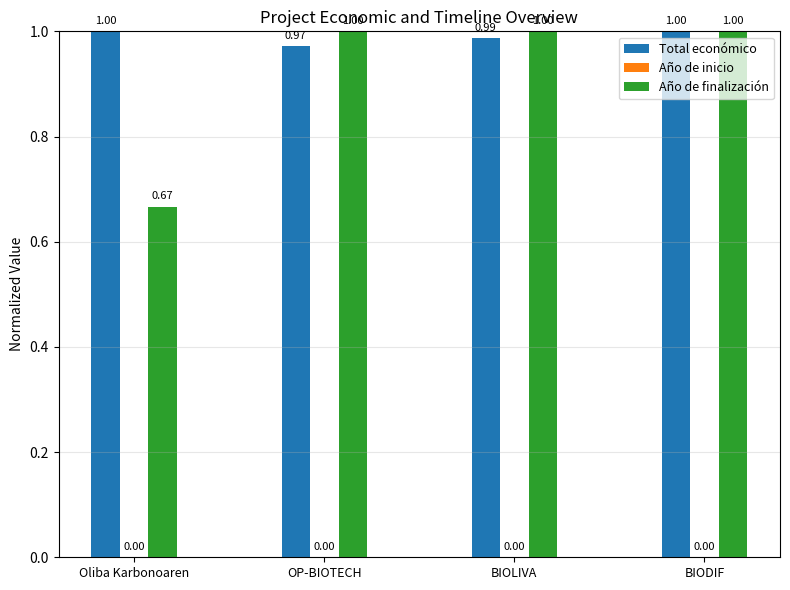

At how many categories does at least one series exceed 0?

4